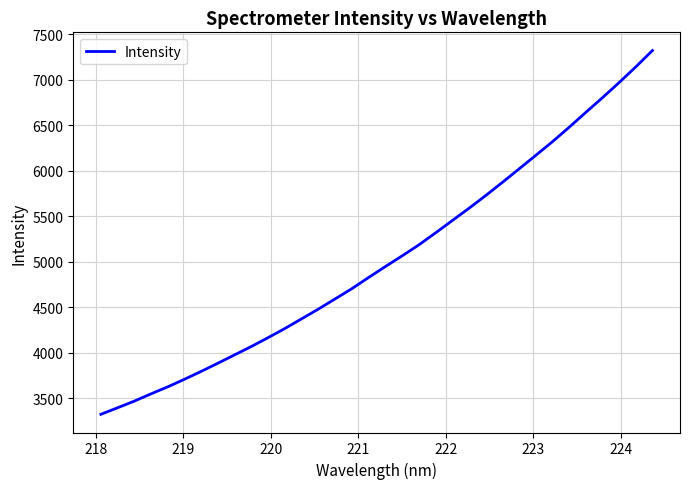

What is the average value?

5036.7